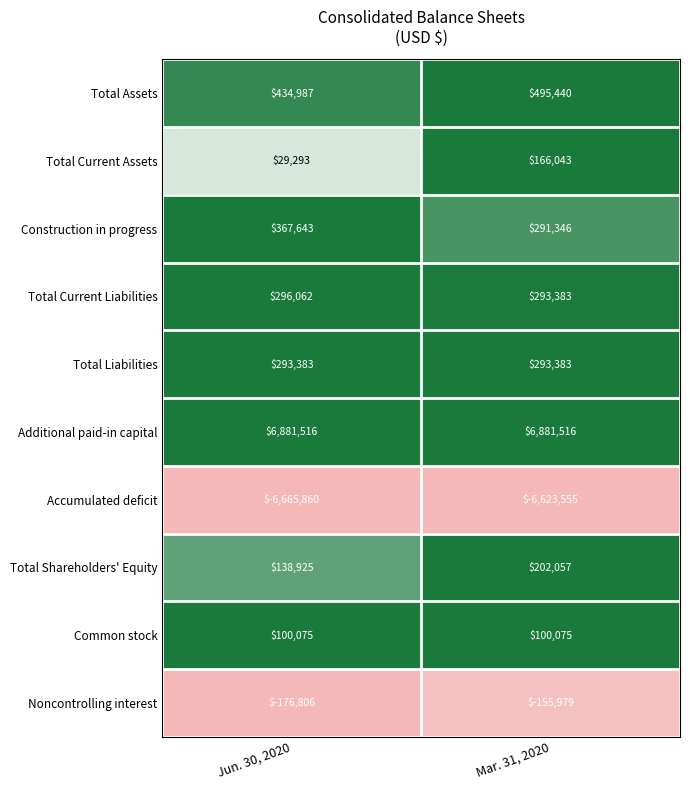

What is the minimum value for Total Liabilities?

293383